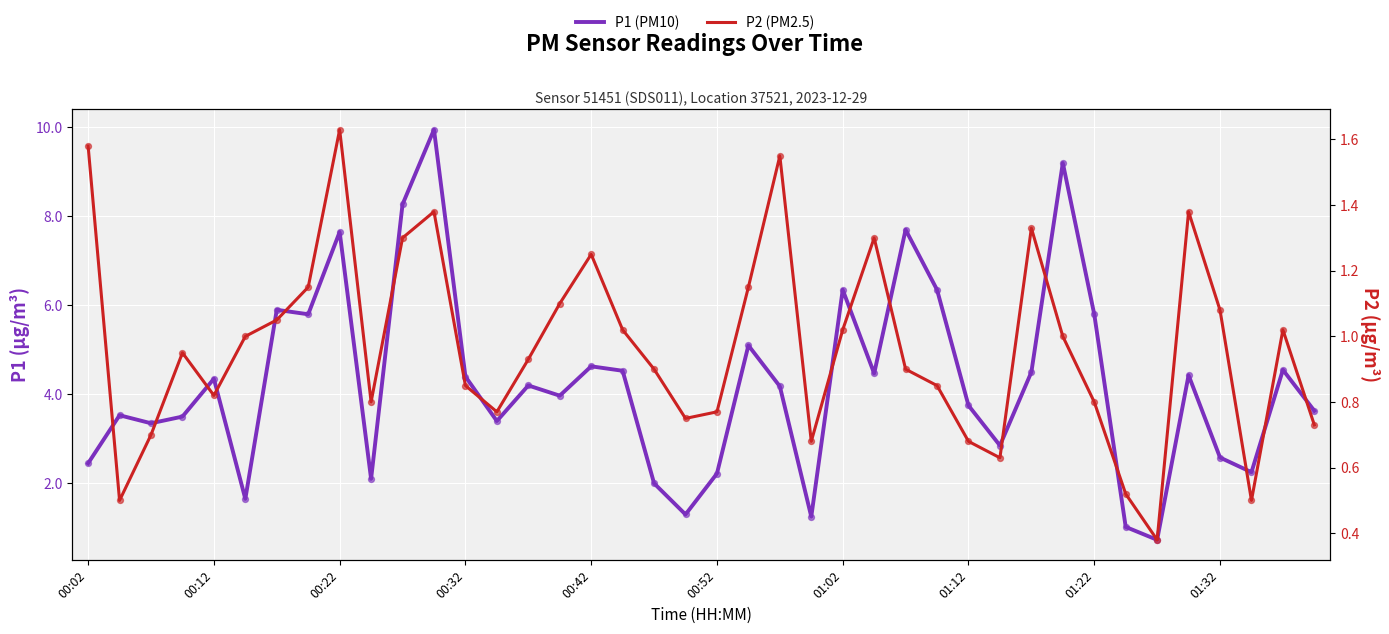

At which category is the sum across all series the highest?

11